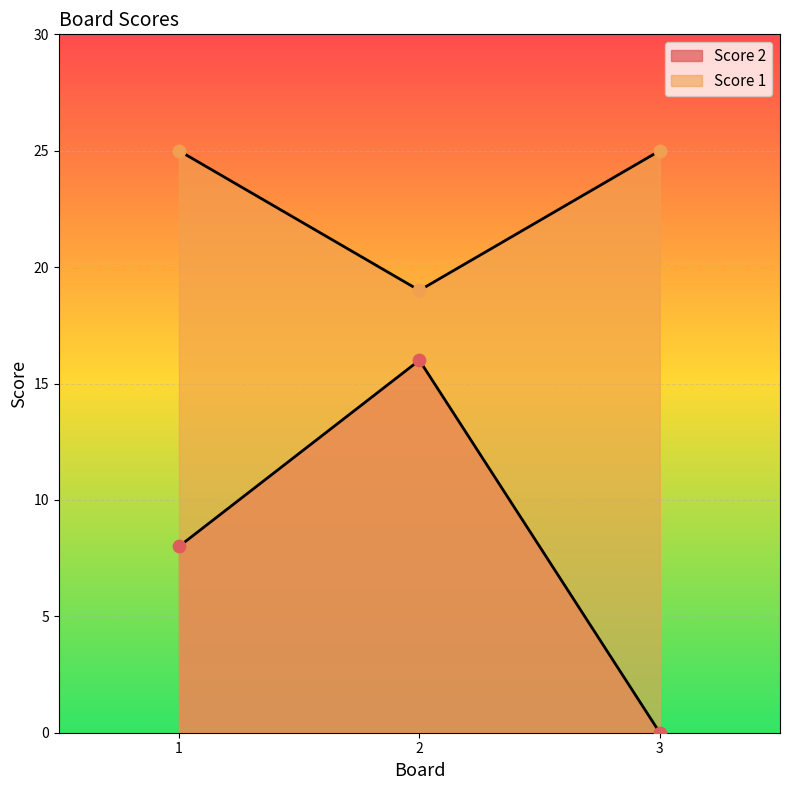

Is the value of Score 1 at 1 greater than the value of Score 2 at 1?

Yes